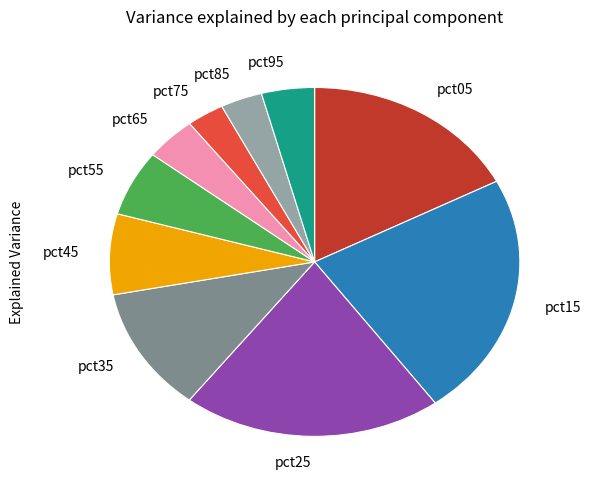

Does pct85 account for over 50% of the chart?

No